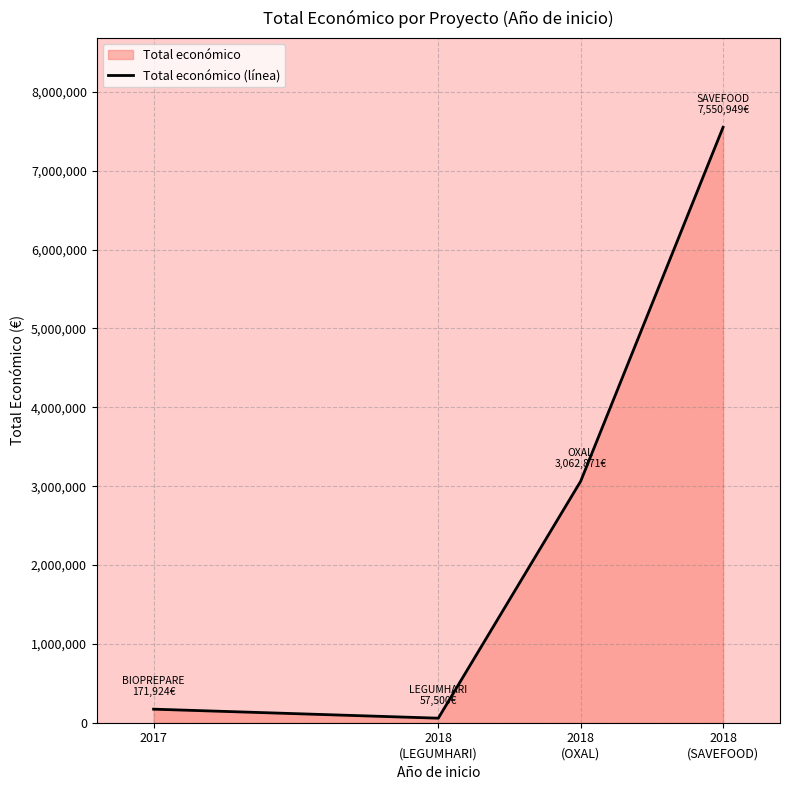

Is it true that the value at 2017 is 171924?

True